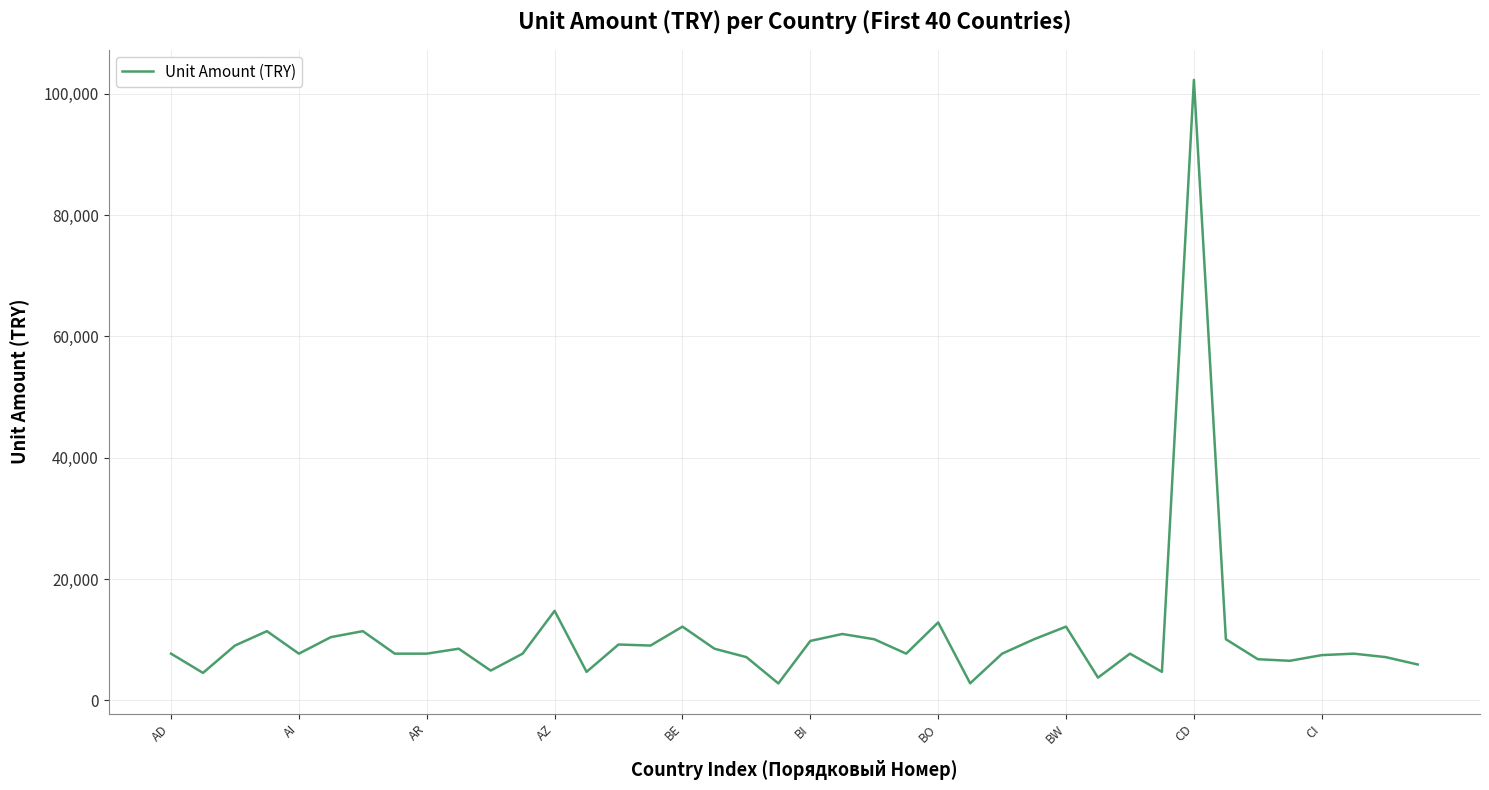

What is the minimum value shown in the chart?

2774.8